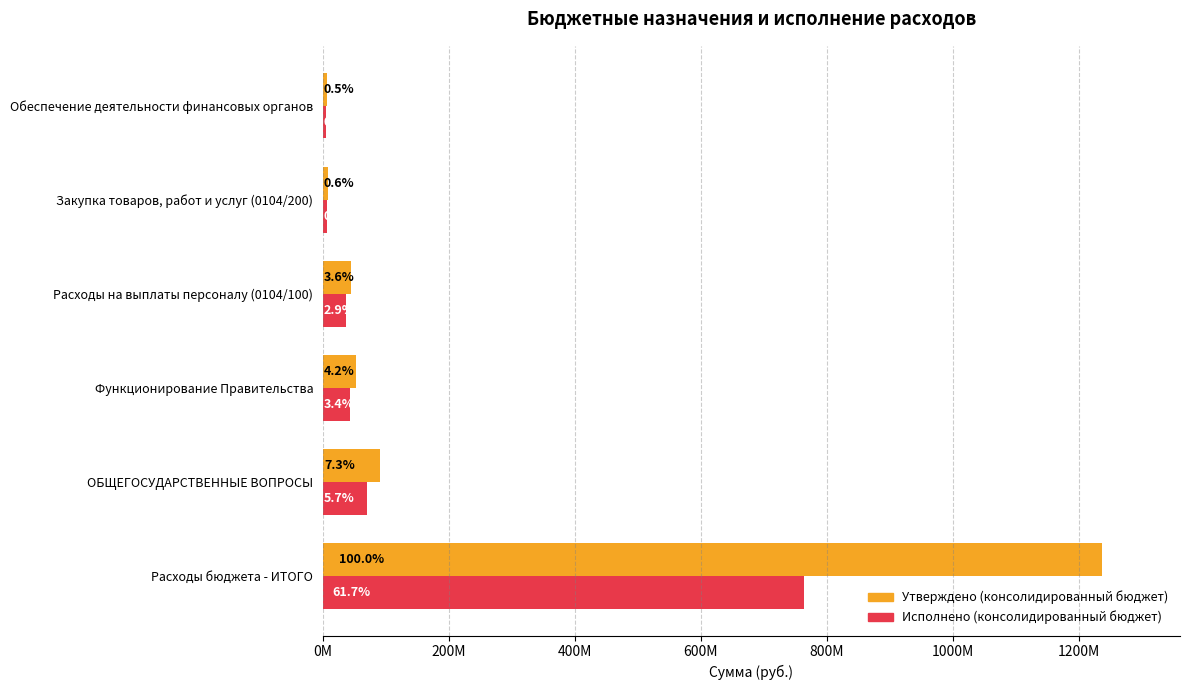

What are all the series names shown in the legend?

Утверждено (консолидированный бюджет), Исполнено (консолидированный бюджет)